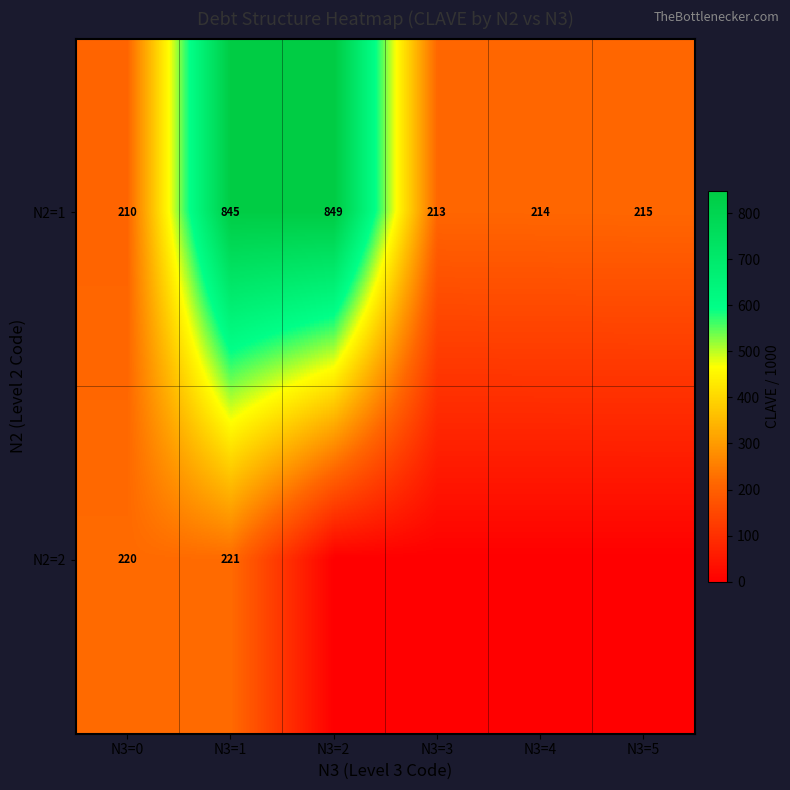

What is the average value of the N2=1 series?

424